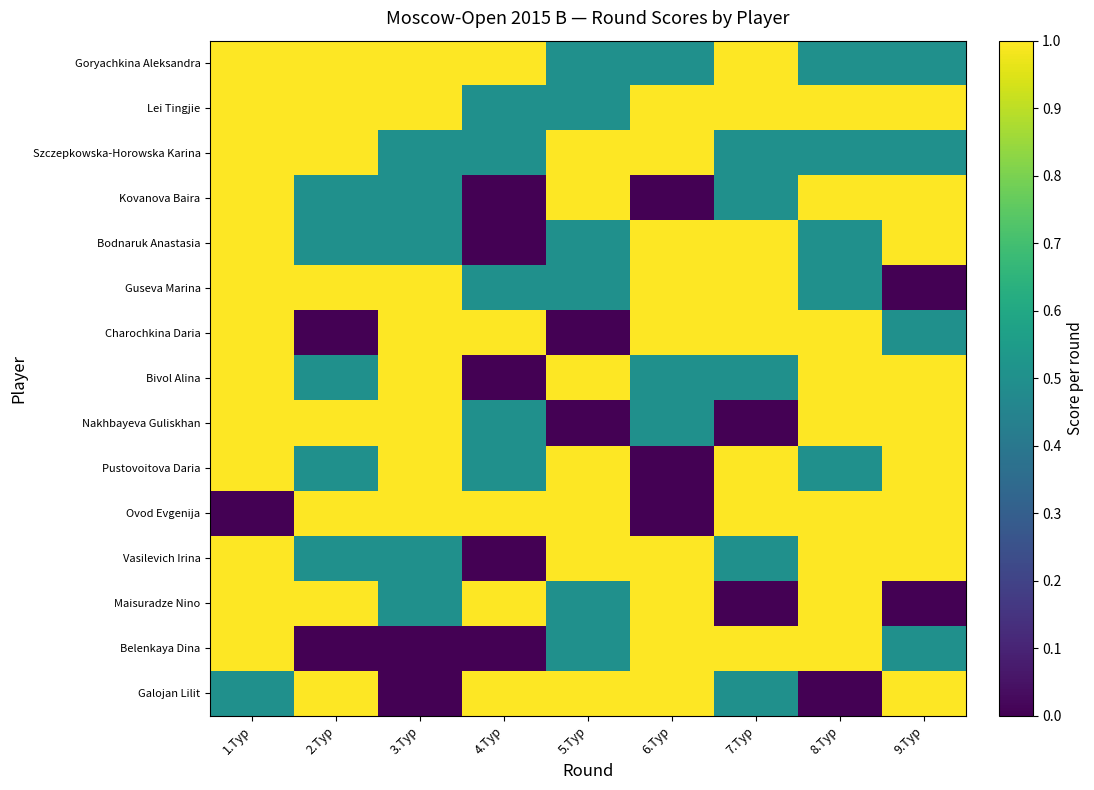

Which category has the lowest value across all series?

4.Tур